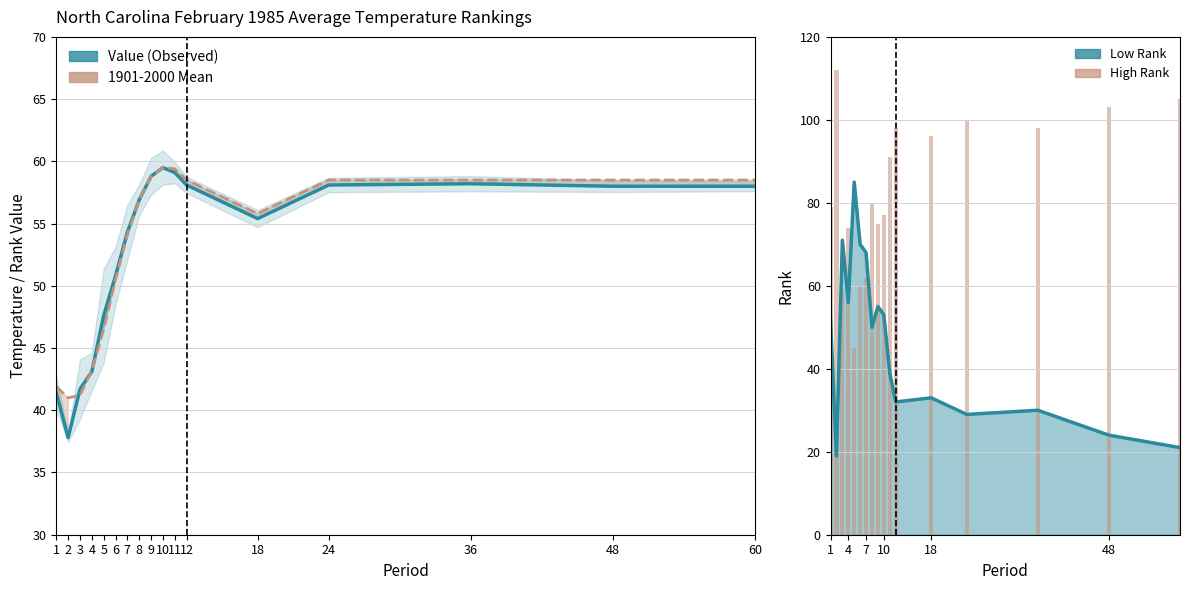

At which label does 1901-2000 Mean reach its minimum?

2